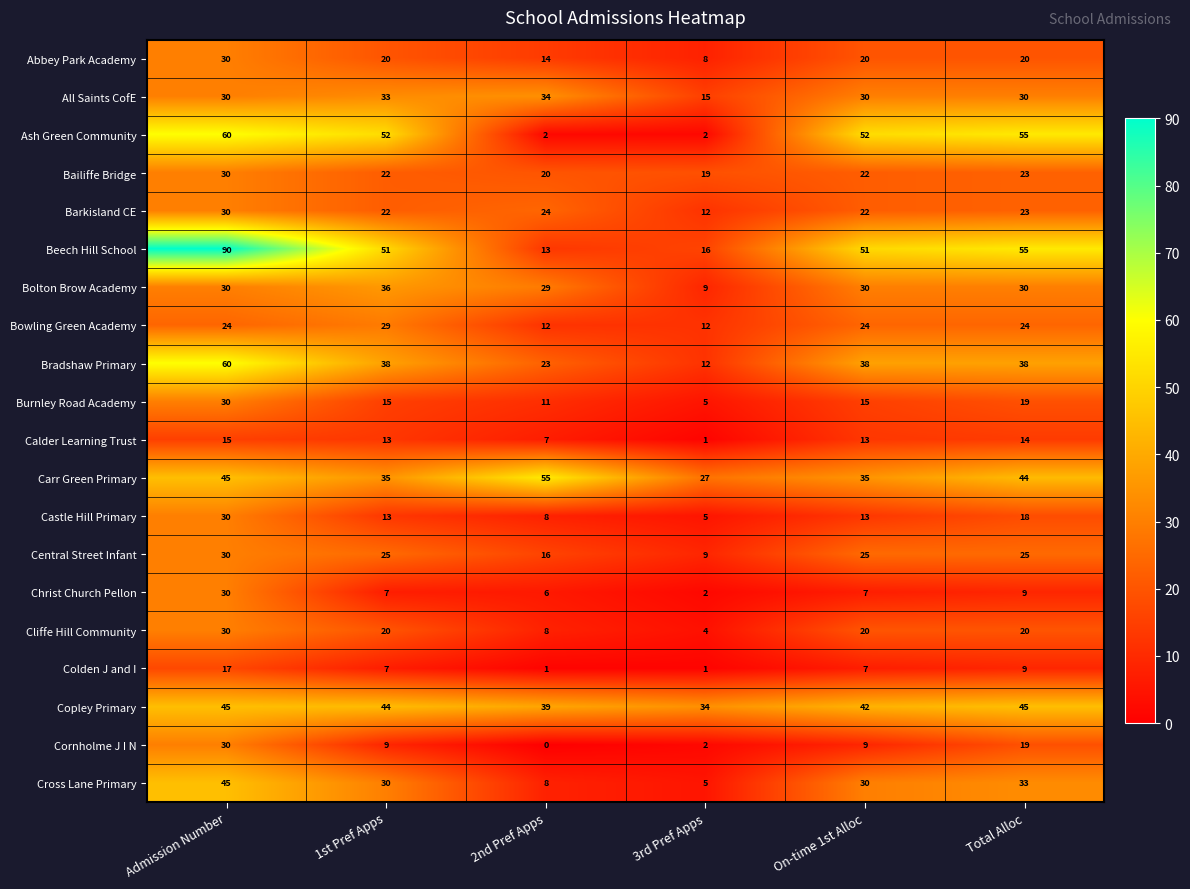

Is it true that Bradshaw Primary equals 35 at 2nd Pref Apps?

False